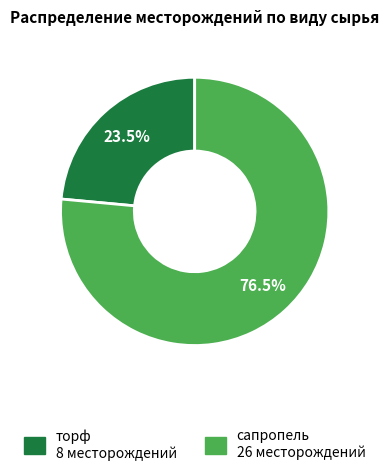

Which slice is the largest?

сапропель